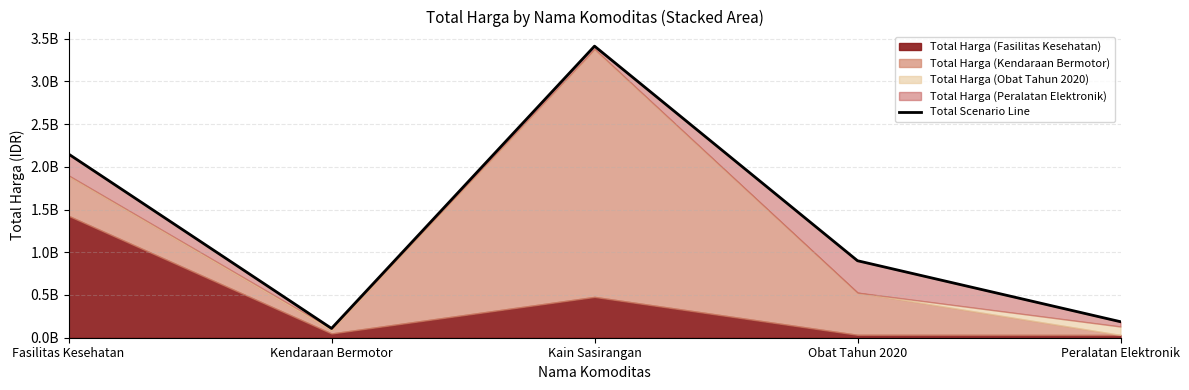

Rank the categories by value from lowest to highest.

Kendaraan Bermotor, Peralatan Elektronik, Obat Tahun 2020, Fasilitas Kesehatan, Kain Sasirangan